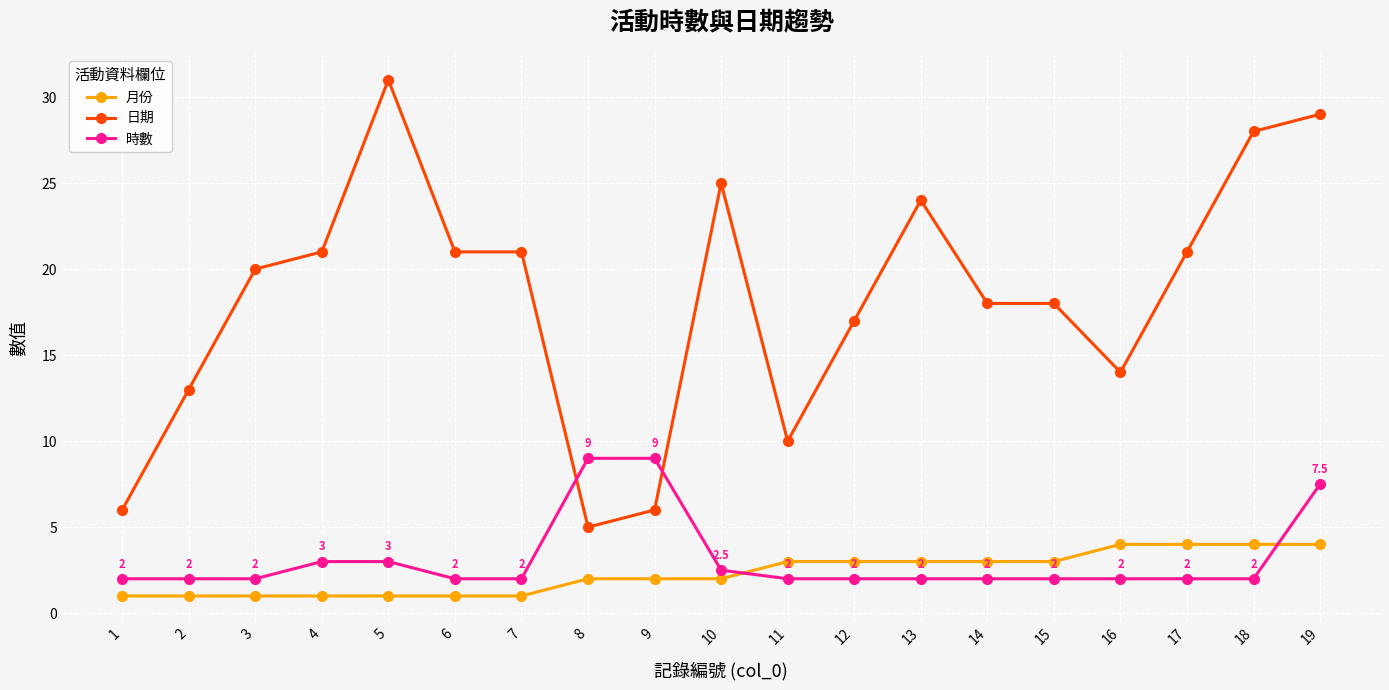

Reading right to left, what are all the values shown in this chart?

月份: 19=4.0	18=4.0	17=4.0	16=4.0	15=3.0	14=3.0	13=3.0	12=3.0	11=3.0	10=2.0	9=2.0	8=2.0	7=1.0	6=1.0	5=1.0	4=1.0	3=1.0	2=1.0	1=1.0
日期: 19=29.0	18=28.0	17=21.0	16=14.0	15=18.0	14=18.0	13=24.0	12=17.0	11=10.0	10=25.0	9=6.0	8=5.0	7=21.0	6=21.0	5=31.0	4=21.0	3=20.0	2=13.0	1=6.0
時數: 19=7.5	18=2.0	17=2.0	16=2.0	15=2.0	14=2.0	13=2.0	12=2.0	11=2.0	10=2.5	9=9.0	8=9.0	7=2.0	6=2.0	5=3.0	4=3.0	3=2.0	2=2.0	1=2.0